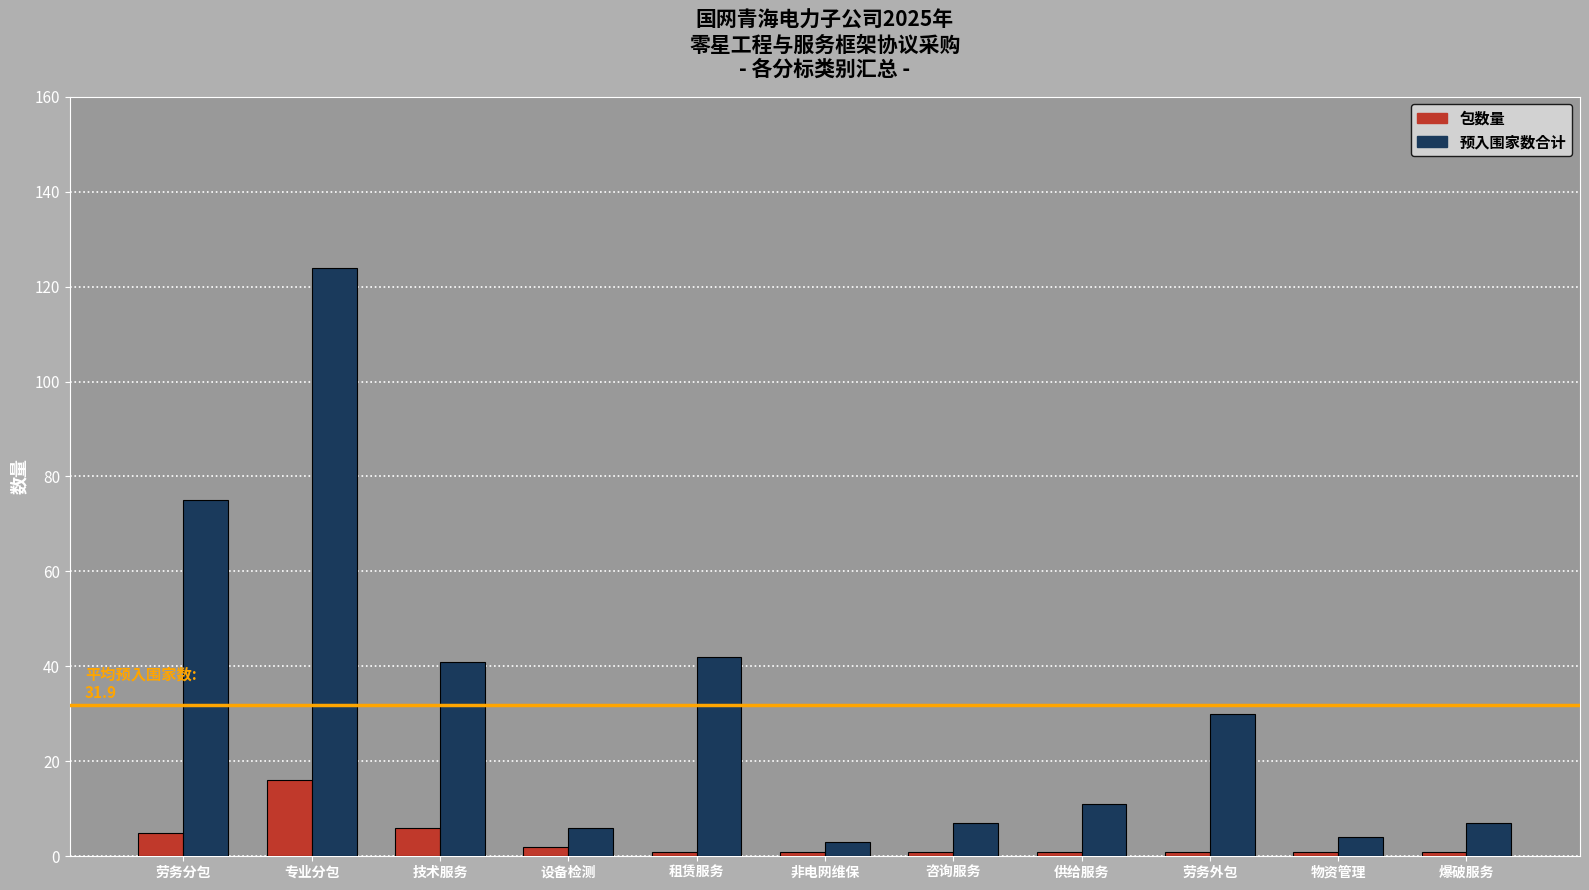

At 劳务分包, list the series in order from largest to smallest.

预入围家数合计, 包数量